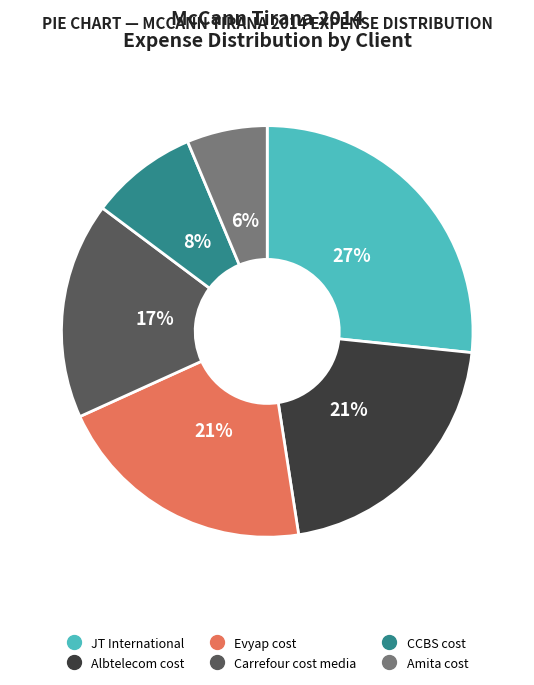

What percentage is the Evyap cost slice, to the nearest percent?

21%